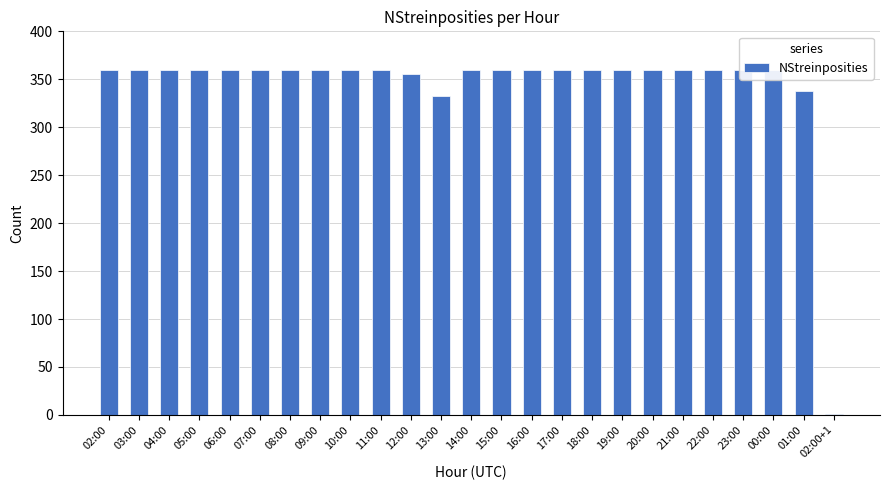

Which has a higher value, 22:00 or 16:00?

22:00